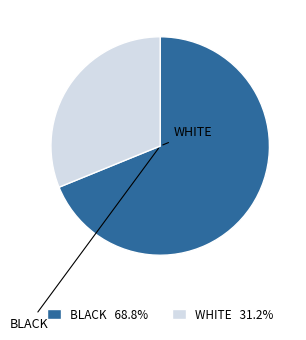

Is there any slice that represents more than half of the pie?

Yes